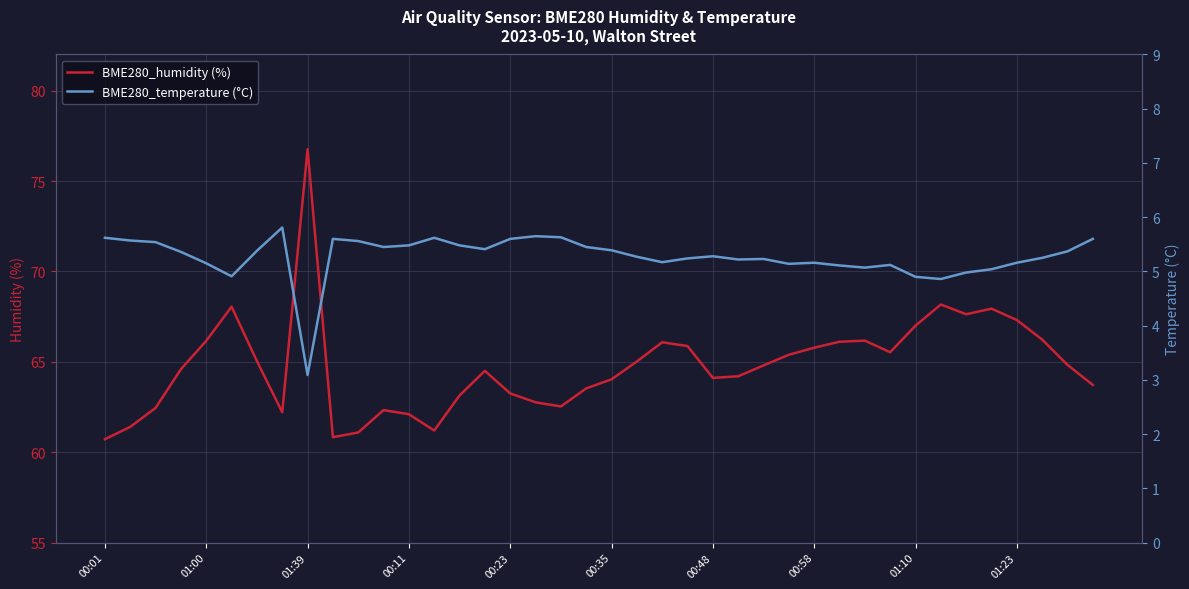

In BME280_humidity (%), how many points are higher than both neighbors (excluding endpoints)?

8